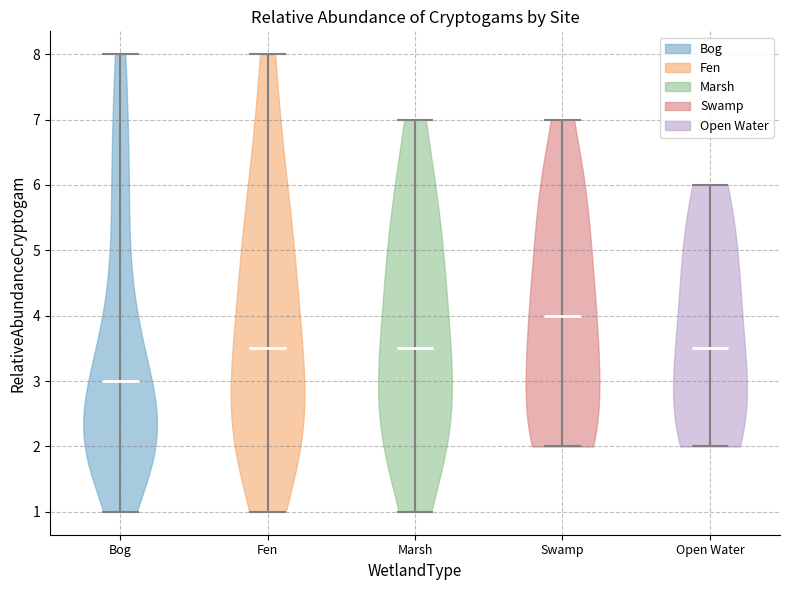

Which violin has the highest median line?

Swamp